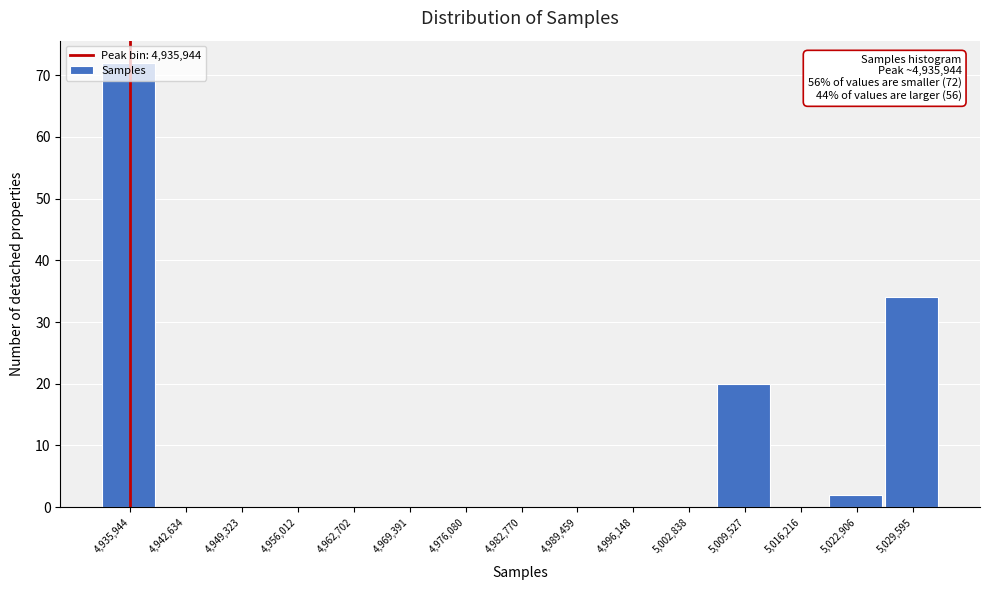

Over which range of the x-axis is the bar tallest?

4933000 to 4939000